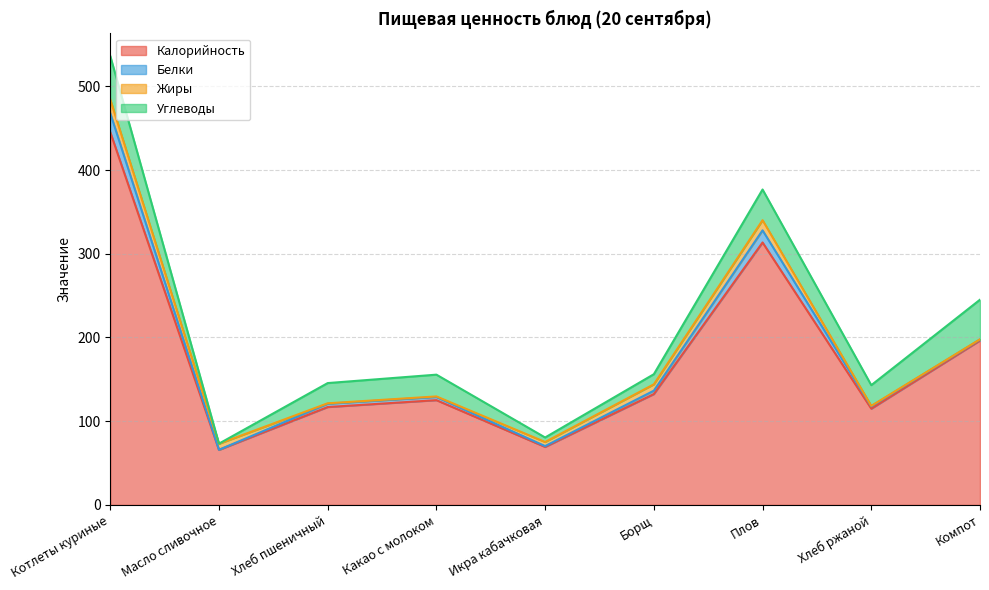

What is the total value across all series at Хлеб ржаной?

143.0